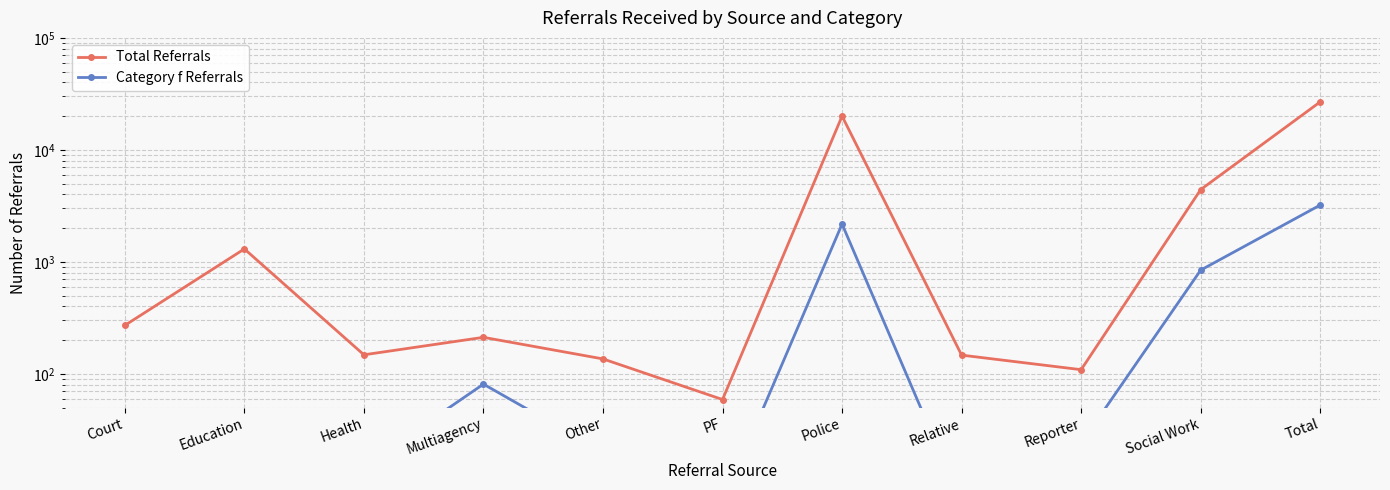

Is this an area chart (filled region under the line)?

No